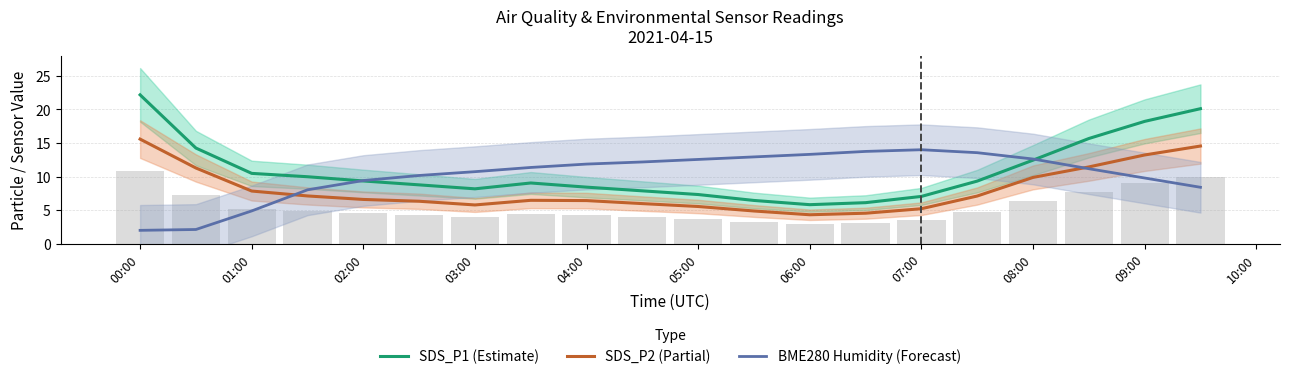

What is the sum of all BME280 Humidity (Forecast) values?

204.9